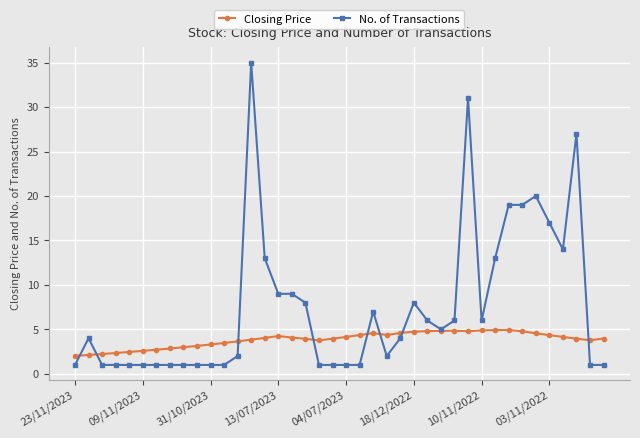

What is the value of the Closing Price point at the 10th from the left?

3.1